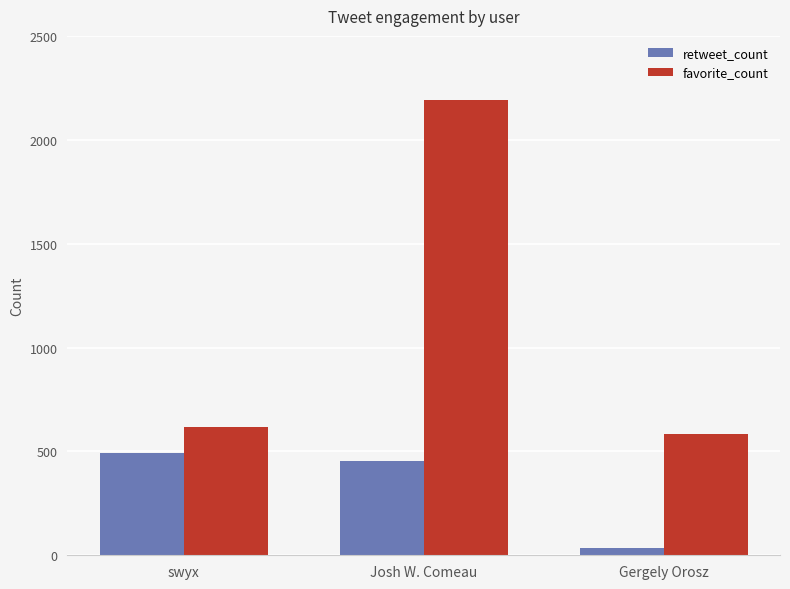

Reading left to right, extract all data points from this chart.

retweet_count: 493	453	33
favorite_count: 619	2190	582